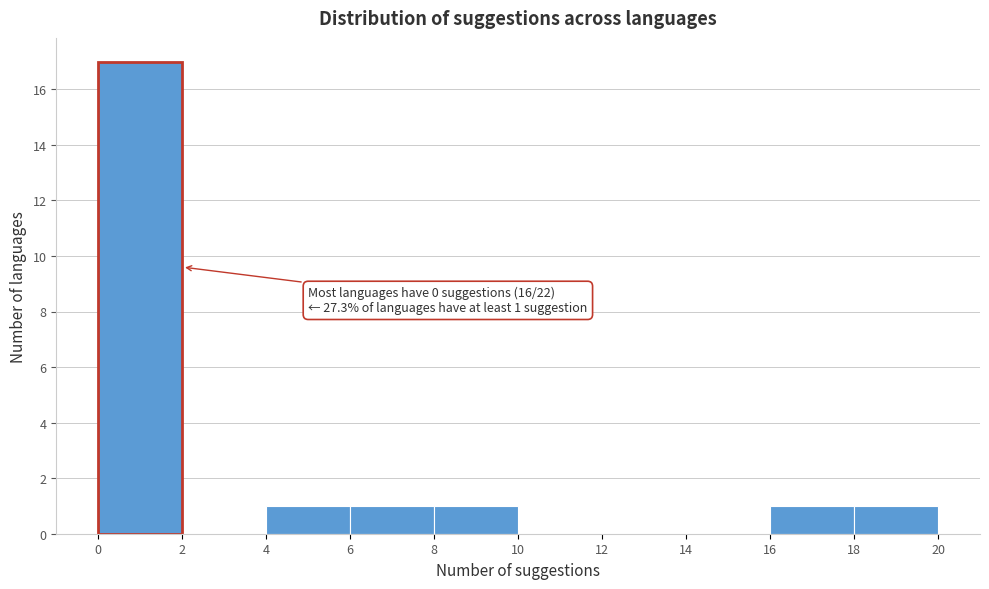

Over which range of the x-axis is the bar tallest?

0 to 2